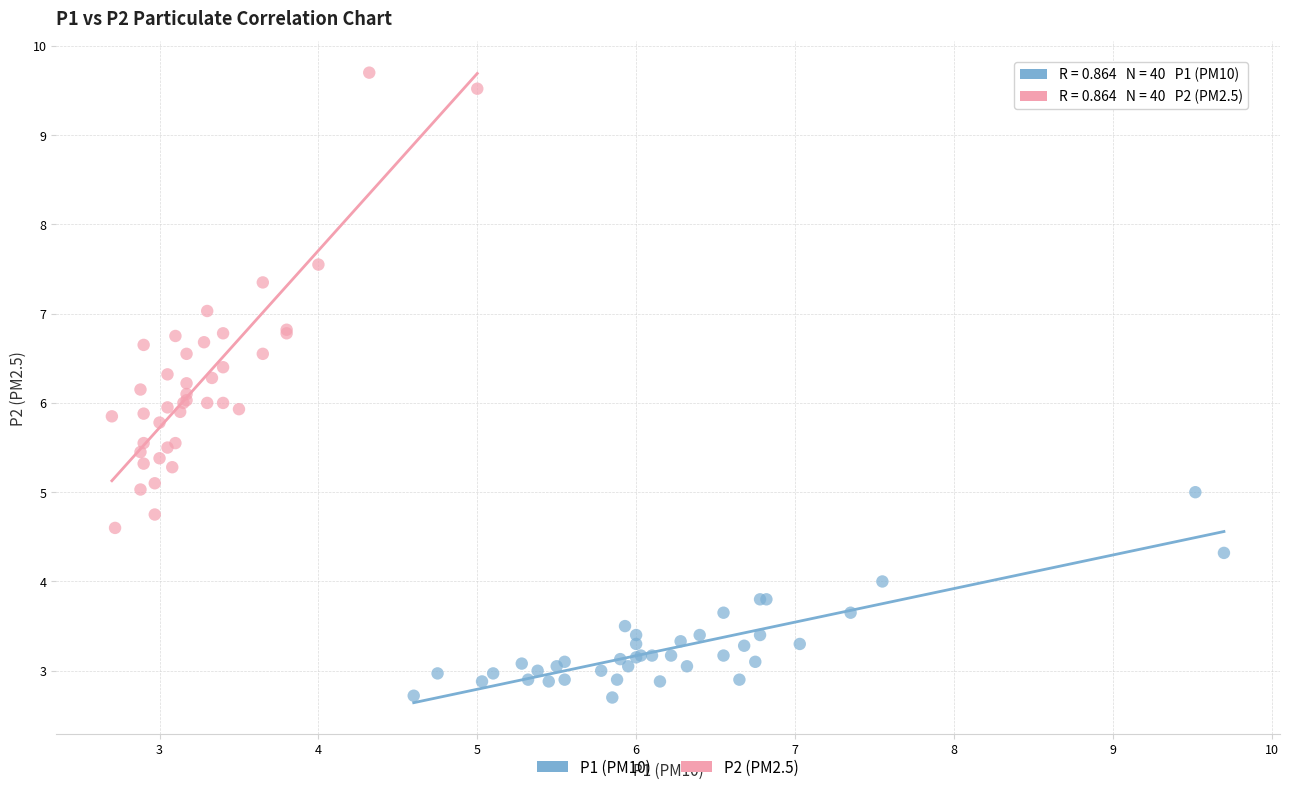

What are all the series names shown in the legend?

P1 (PM10), P2 (PM2.5)